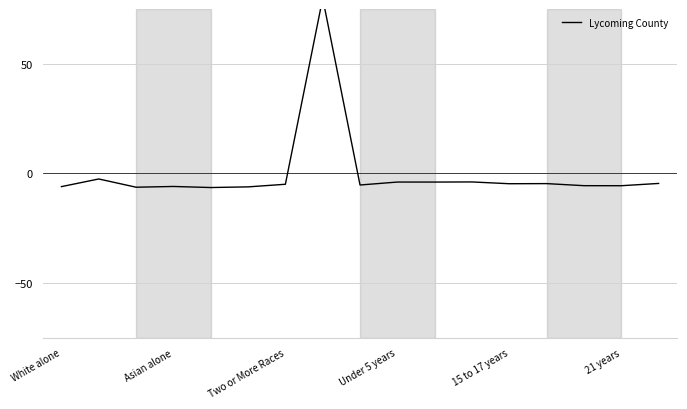

Does the chart have visible grid lines?

Yes